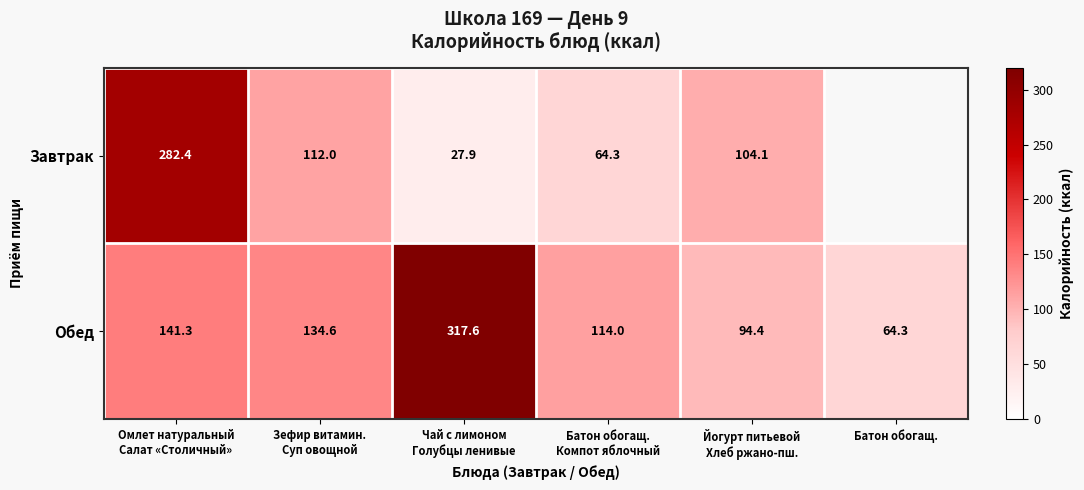

True or false: Обед has a value of 64.3 at Батон обогащ..

True